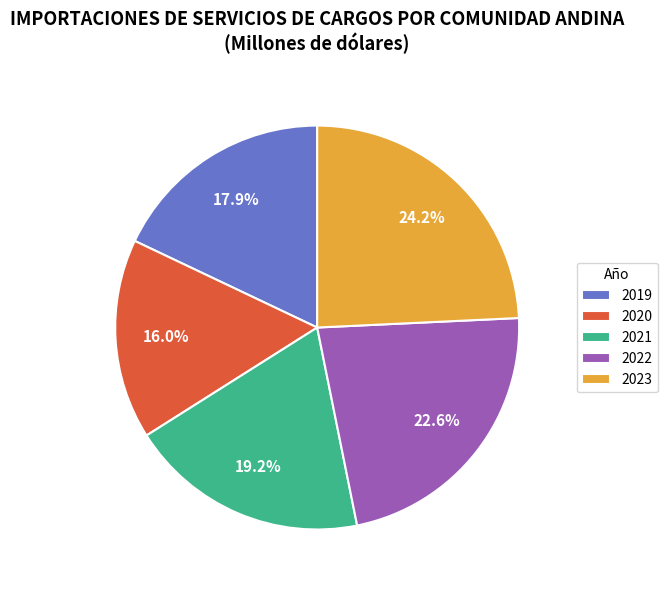

Is the sum of 2022 and 2021 greater than half?

No